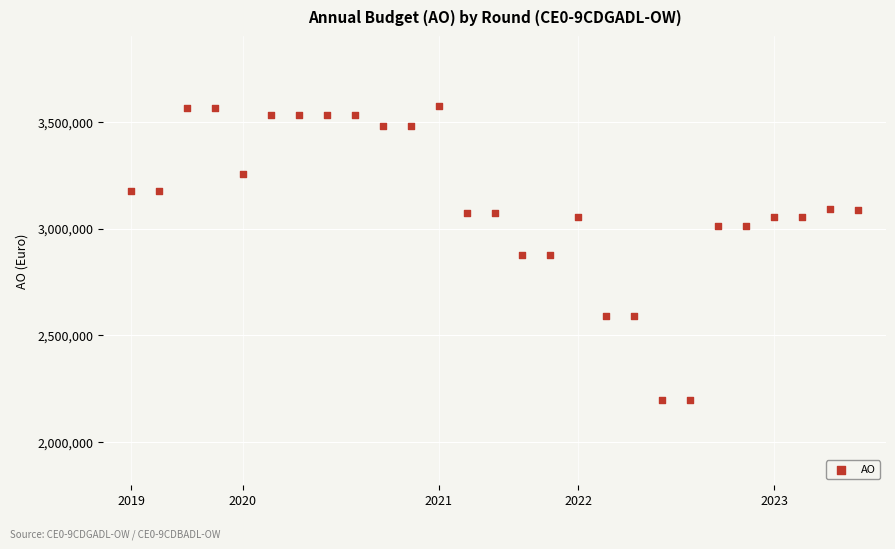

What is the range of Y values (max minus min)?

1376321